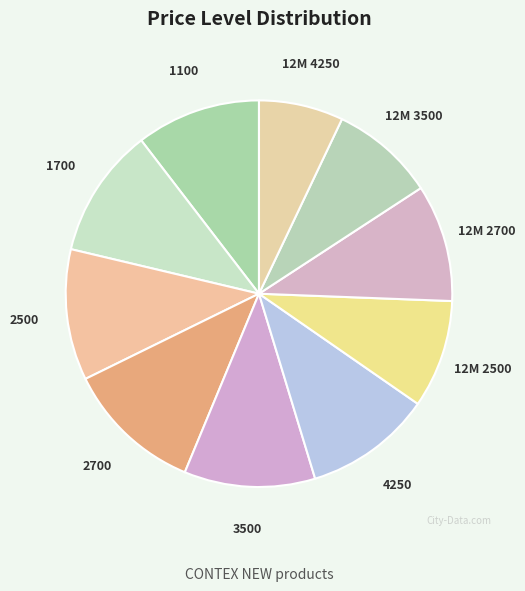

How many segments does this pie chart have?

10